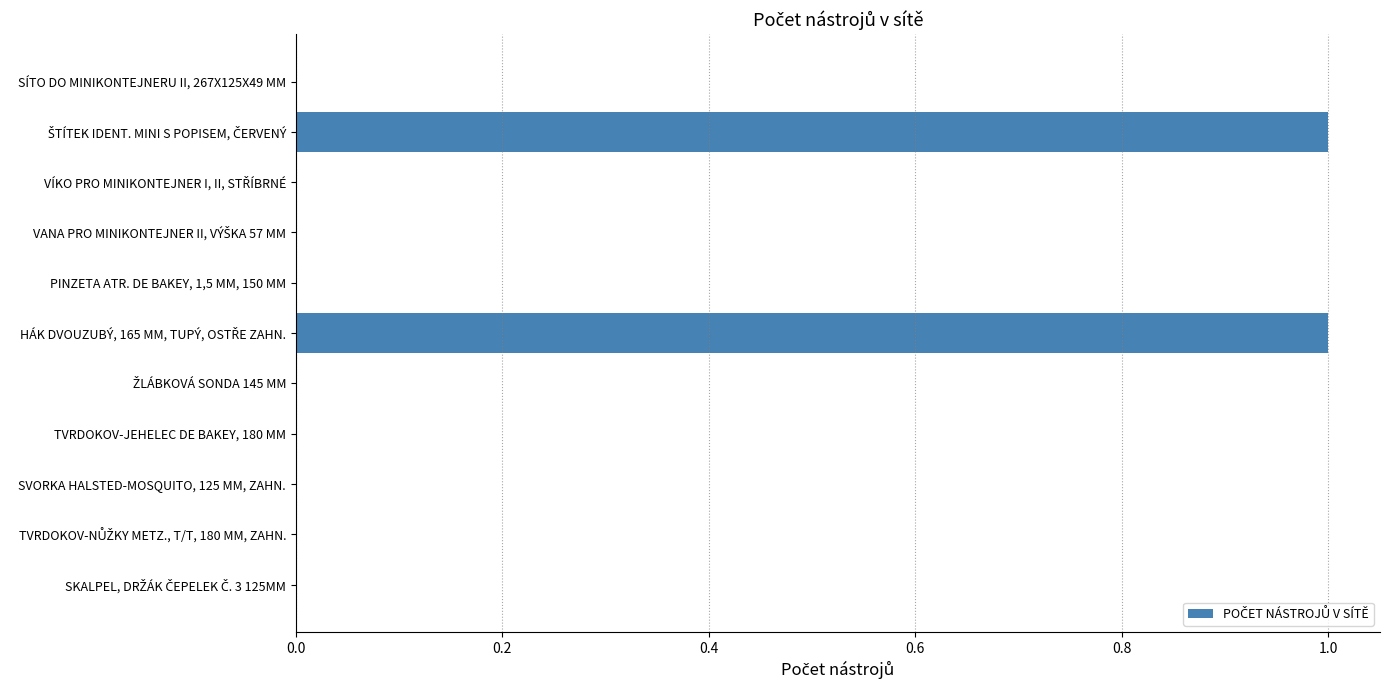

Is it true that the value at SÍTO DO MINIKONTEJNERU II, 267X125X49 MM is 0?

True